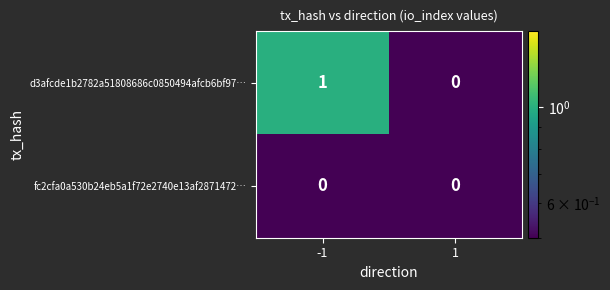

Between -1 and 1, which series saw the biggest shift?

d3afcde1b2782a51808686c0850494afcb6bf97…